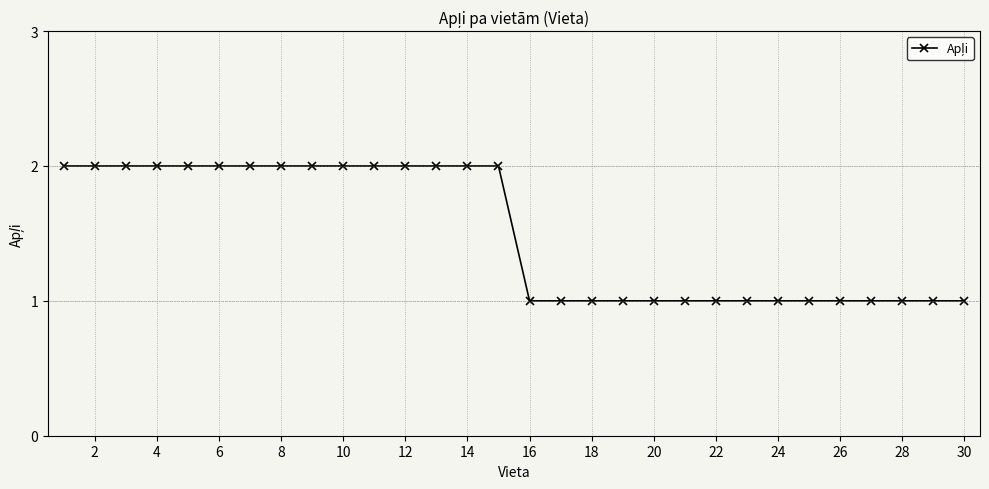

What is the sum of all values?

45